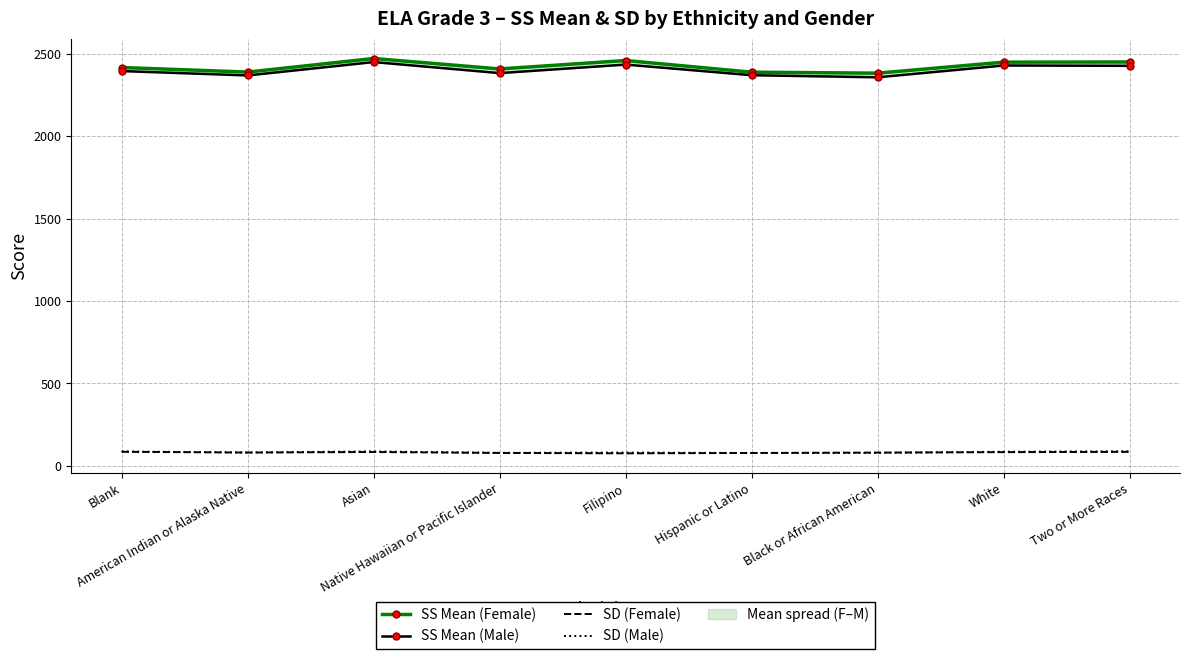

Is the value of SD (Male) at White greater than the value of SD (Female) at White?

Yes